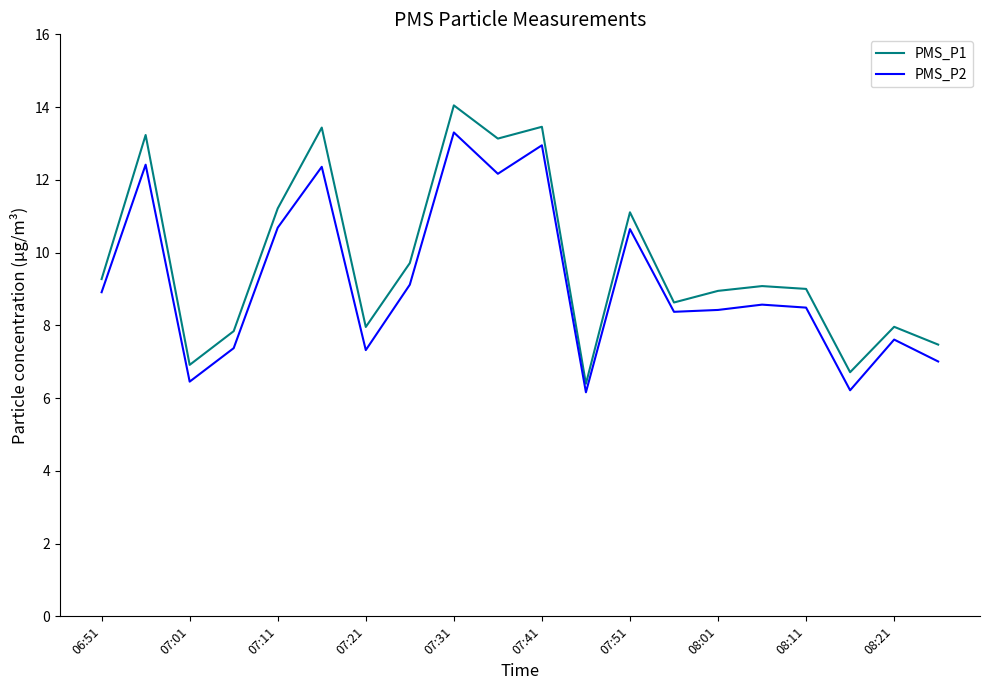

What is the difference between the maximum and minimum values in the PMS_P1 series?

7.7